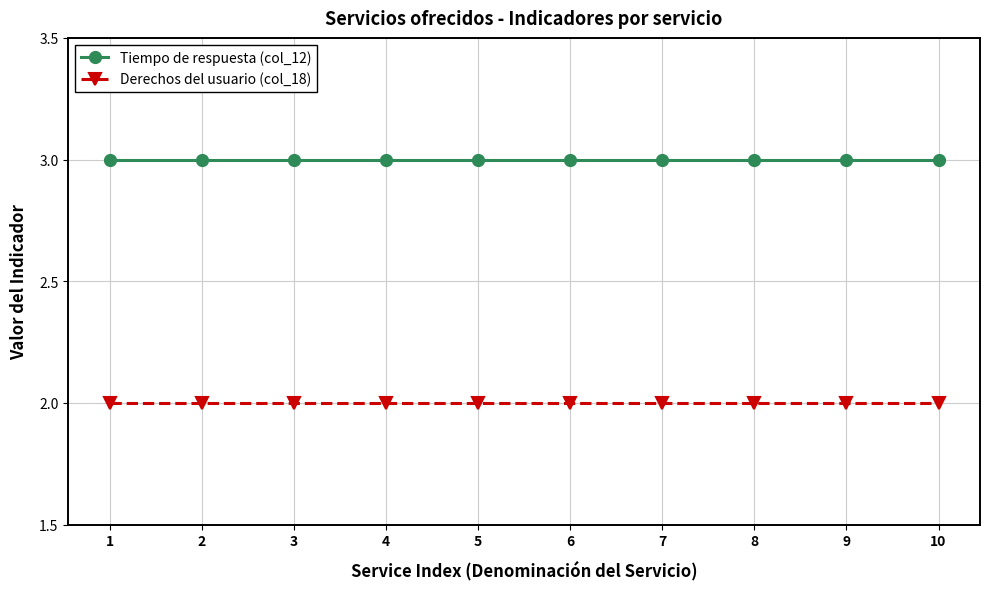

Does the chart have visible grid lines?

Yes